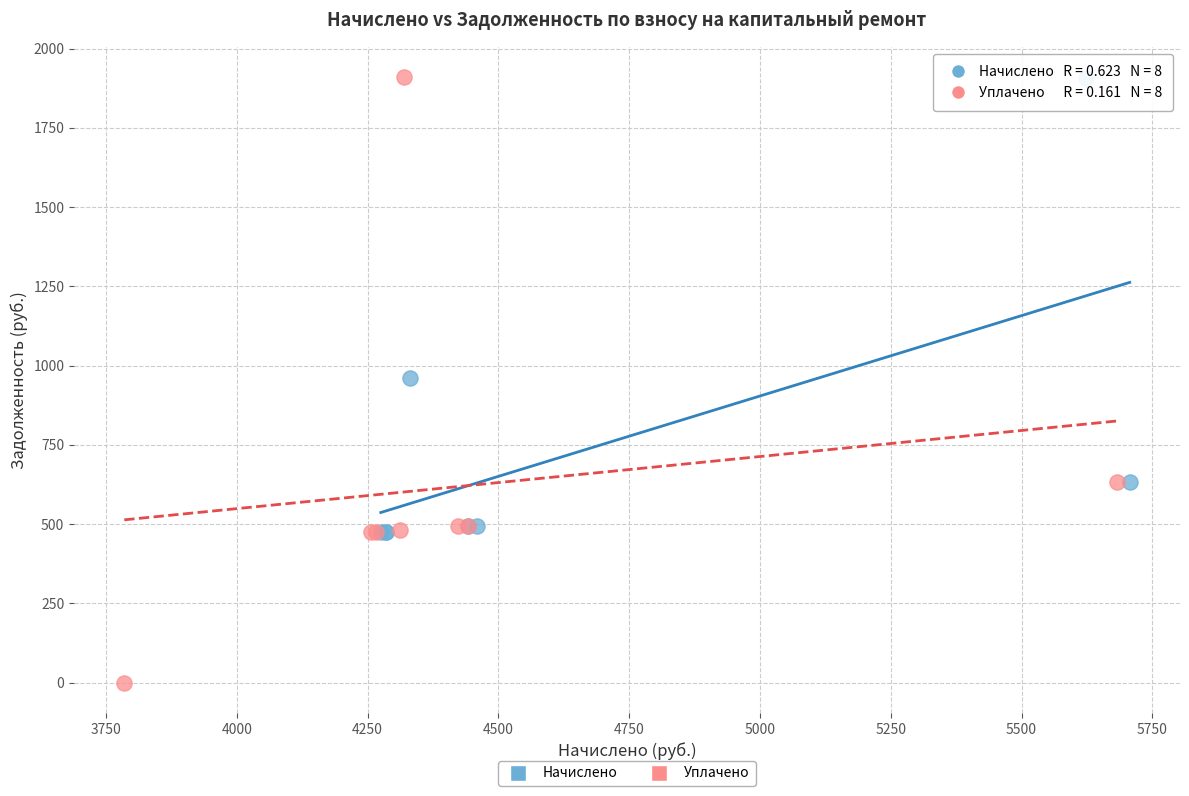

Which series has the largest Y range (max minus min)?

Уплачено